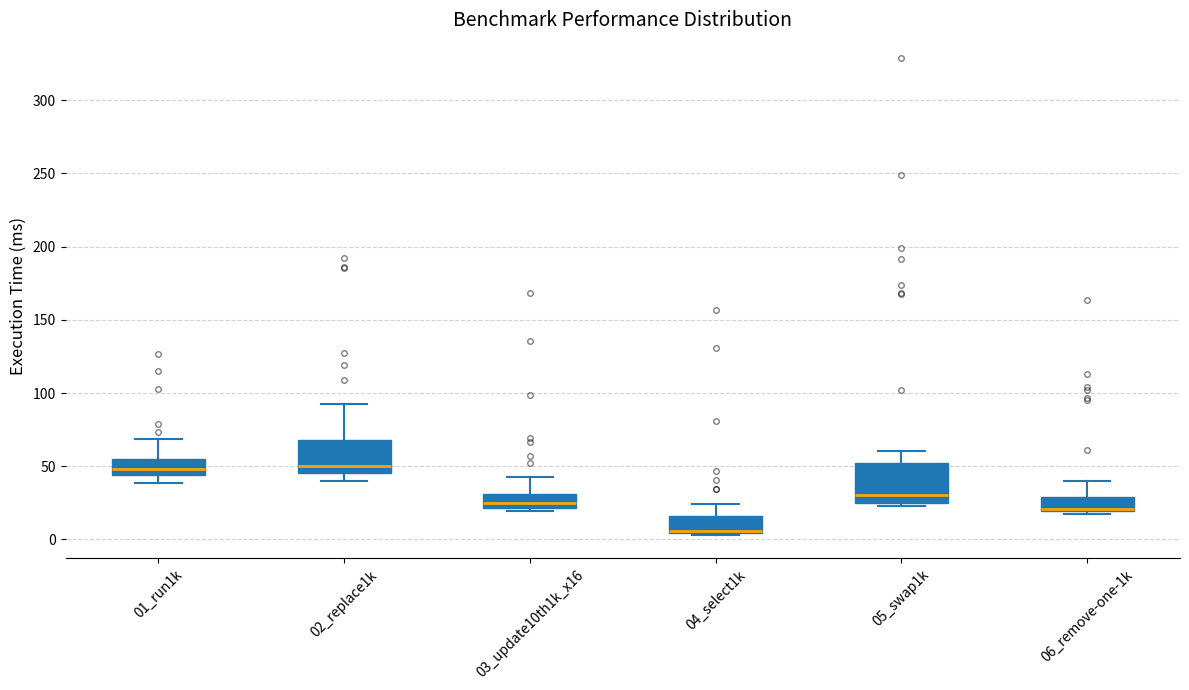

Reading left to right, transcribe this box plot: for each box, give where its median line is, the range the box spans, and where its two whiskers end, as read against the y-axis. The values are not printed on the chart, so give them approximately, as read against the axis.

01_run1k: median 50, box 45 to 55, whiskers 40 to 70
02_replace1k: median 50, box 45 to 70, whiskers 40 to 90
03_update10th1k_x16: median 25, box 20 to 30, whiskers 20 (just below the box's lower edge) to 45
04_select1k: median 5 (just above the box's lower edge), box 5 to 15, whiskers 5 to 25
05_swap1k: median 30, box 25 to 50, whiskers 25 (just below the box's lower edge) to 60
06_remove-one-1k: median 20 (drawn on the box's lower edge), box 20 to 30, whiskers 20 (just below the box's lower edge) to 40